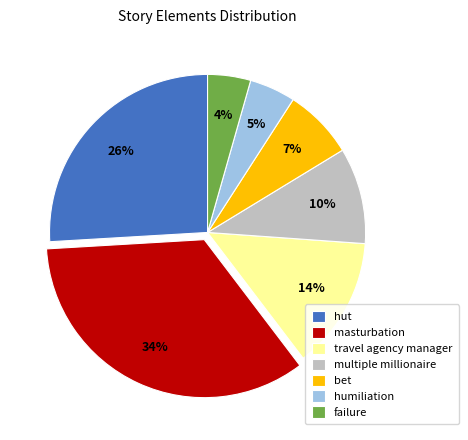

To the nearest percent, what is the difference between the largest and smallest slice percentages?

30%